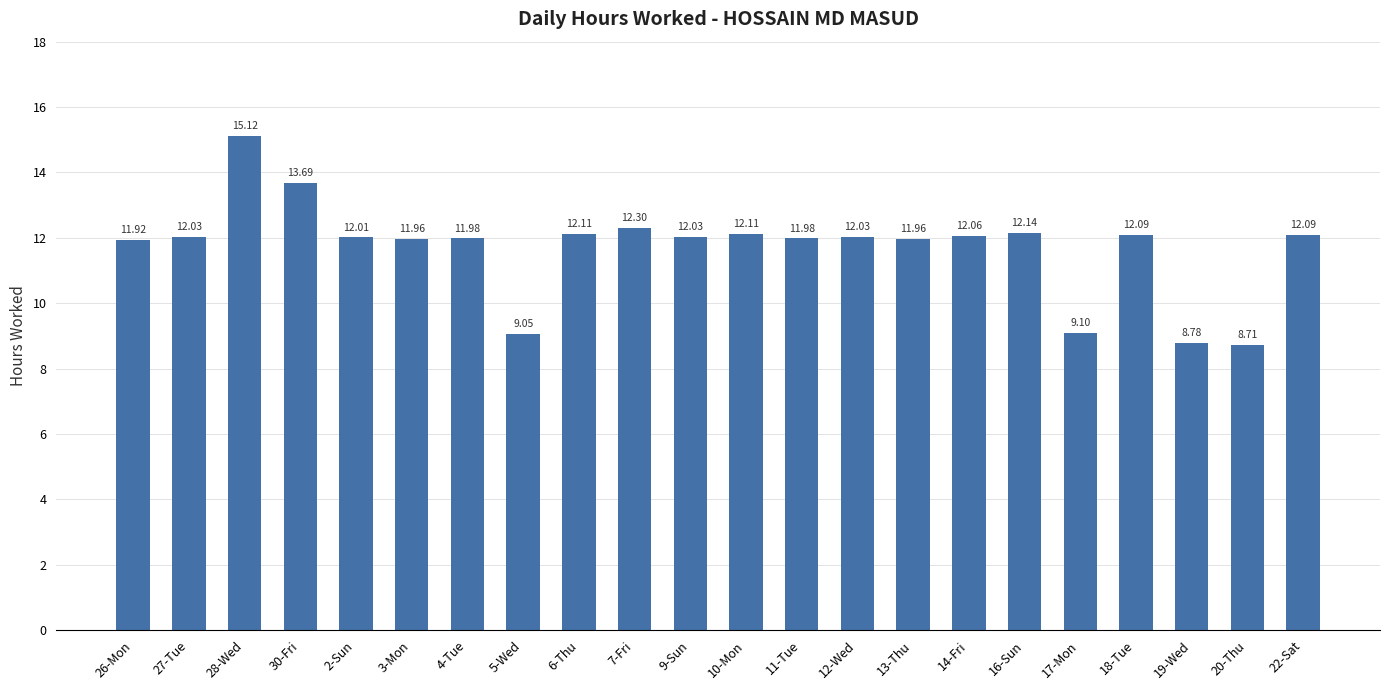

How many bars are there in total?

22